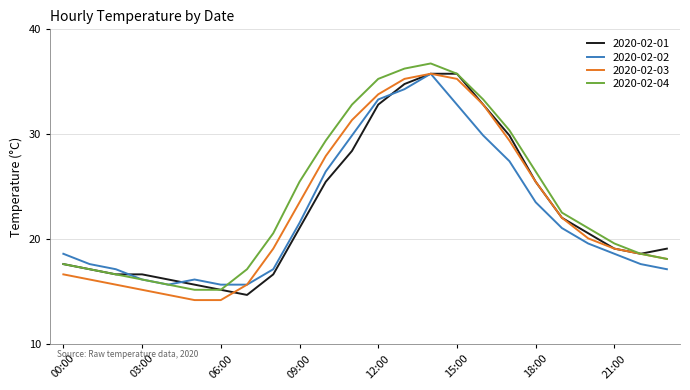

What is the maximum value shown in the chart?

36.8